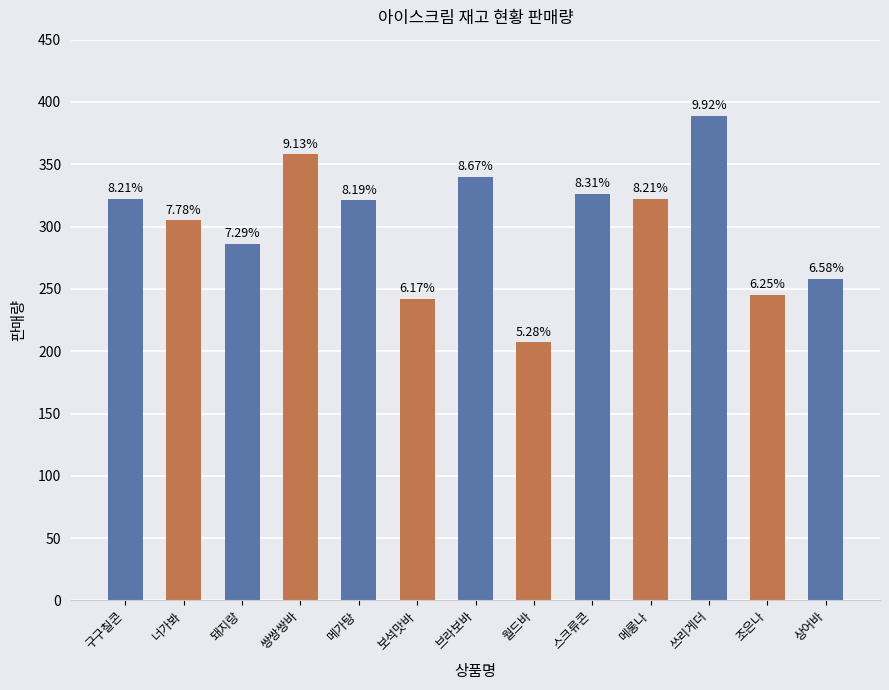

How many bars are there in total?

13